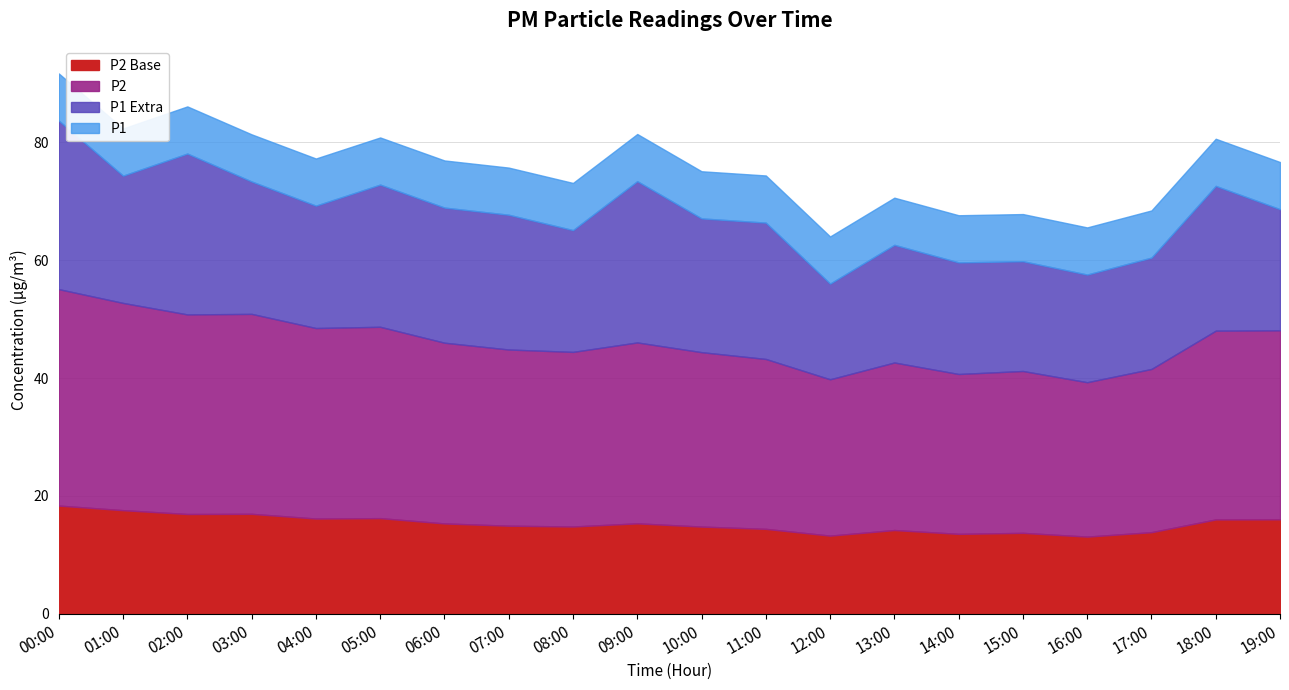

True or false: P2 and P1 cross at least once.

False